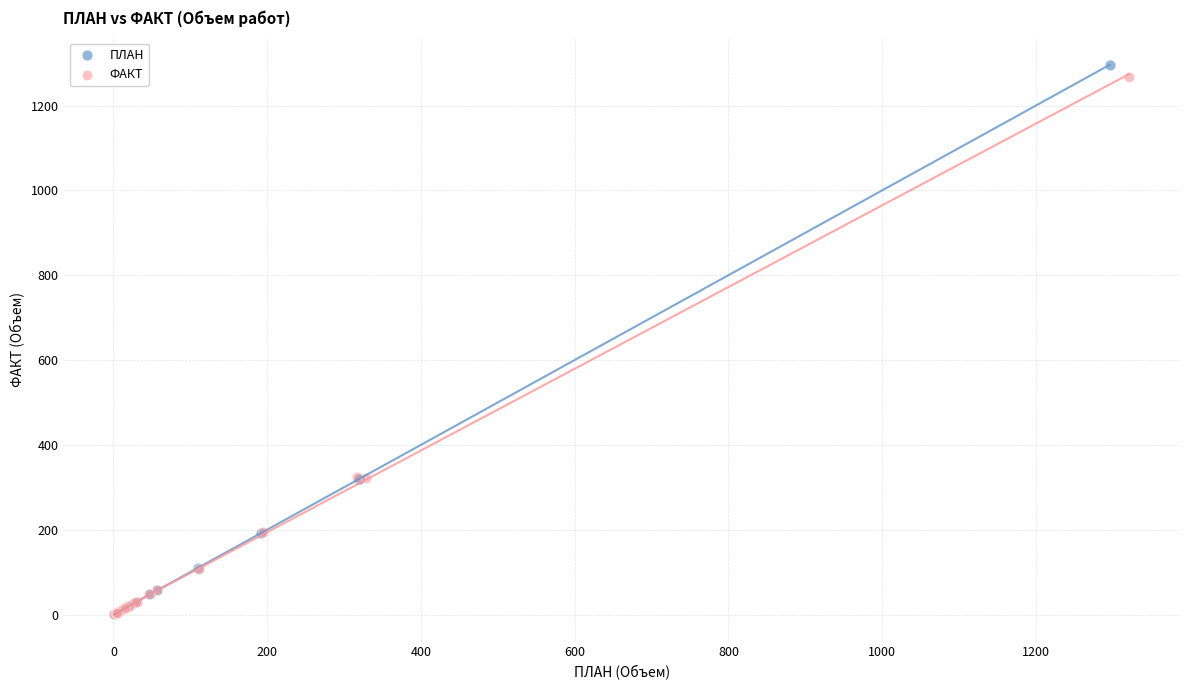

Which series has the widest spread of Y values?

ПЛАН